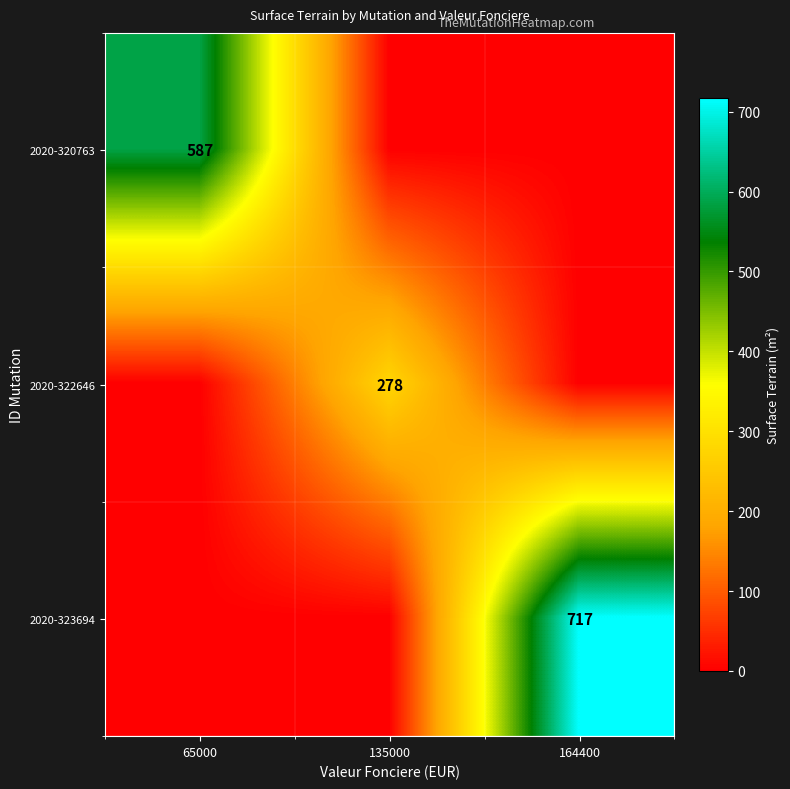

Between 135000 and 164400, which is larger?

135000